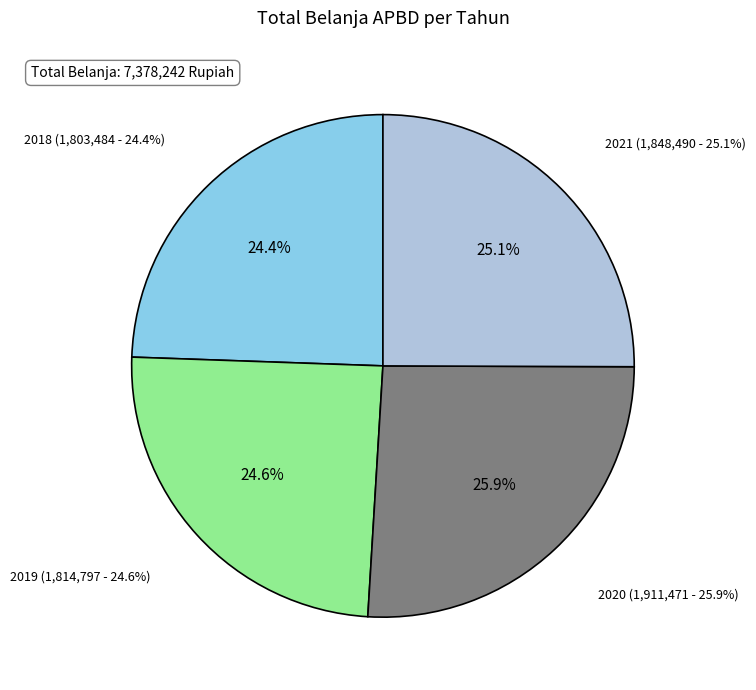

What is the smallest slice in the pie chart?

2018